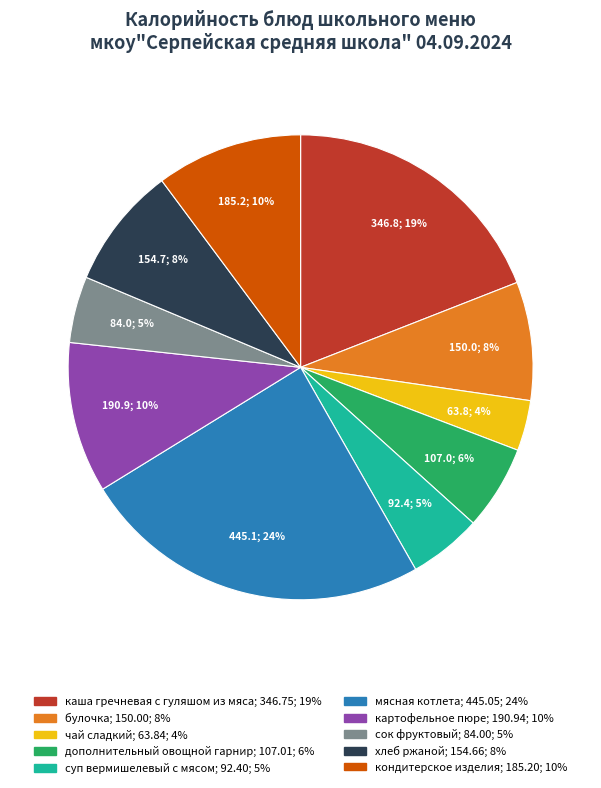

Combined, do кондитерское изделия and чай сладкий account for over 50%?

No